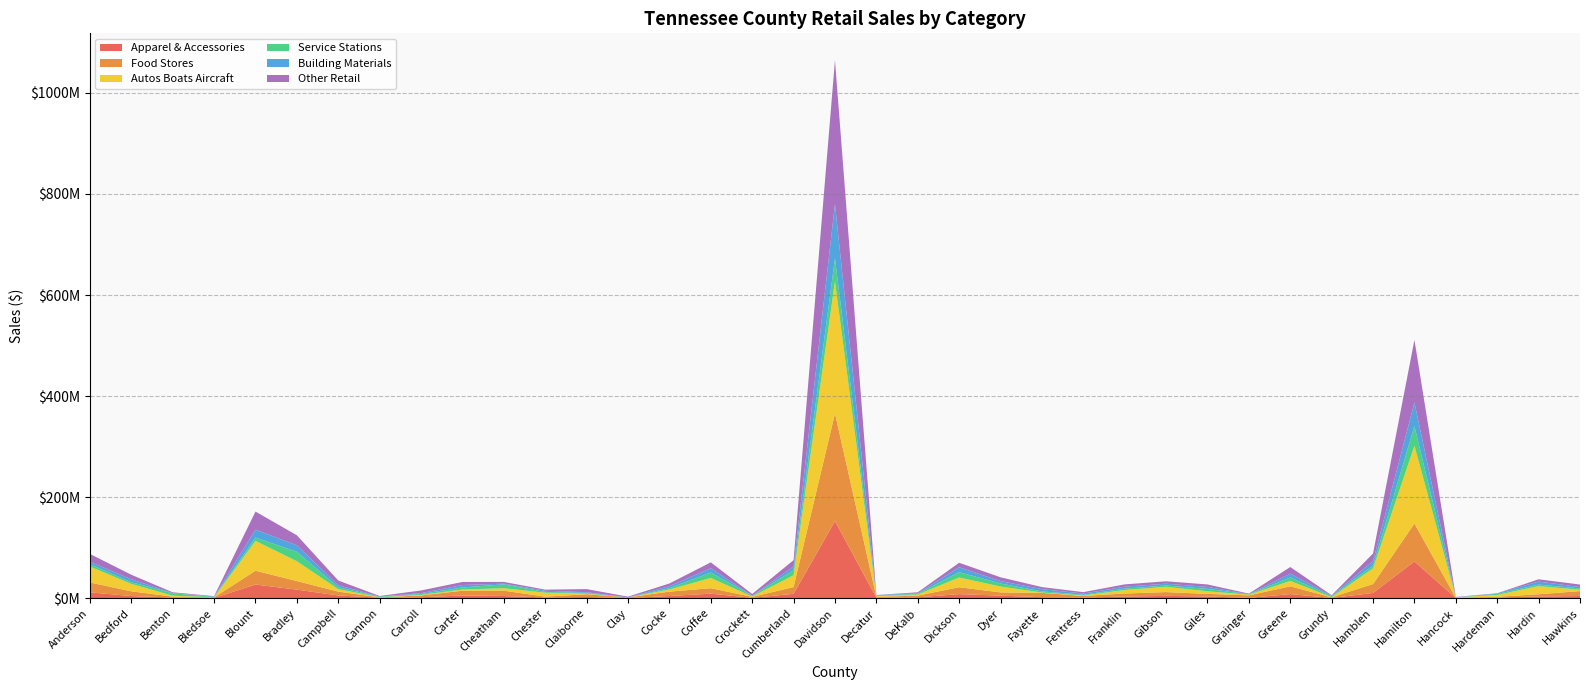

Reading left to right, transcribe all the data shown in this chart.

Apparel & Accessories: Anderson=11660789	Bedford=4270871	Benton=1434708	Bledsoe=590294	Blount=27010972	Bradley=17009207	Campbell=5491981	Cannon=916500	Carroll=1928614	Carter=5339297	Cheatham=4354552	Chester=1479593	Claiborne=2450678	Clay=419571	Cocke=4349159	Coffee=9031839	Crockett=784868	Cumberland=8682279	Davidson=152619408	Decatur=1125131	DeKalb=1788132	Dickson=8110463	Dyer=5119699	Fayette=2003381	Fentress=1158892	Franklin=3294017	Gibson=4646377	Giles=3467751	Grainger=739149	Greene=8138021	Grundy=508165	Hamblen=10420392	Hamilton=72802395	Hancock=236453	Hardeman=1337046	Hardin=3502089	Hawkins=4313642
Food Stores: Anderson=19493867	Bedford=9380950	Benton=1748912	Bledsoe=1095683	Blount=27415872	Bradley=16945457	Campbell=7596640	Cannon=790418	Carroll=3563042	Carter=9553354	Cheatham=10591967	Chester=1651254	Claiborne=5425854	Clay=1212357	Cocke=8711962	Coffee=10784036	Crockett=1861971	Cumberland=13433479	Davidson=213067838	Decatur=1626121	DeKalb=3374107	Dickson=13662876	Dyer=6372477	Fayette=8607779	Fentress=3299969	Franklin=6071557	Gibson=7505559	Giles=5122146	Grainger=4911892	Greene=15485415	Grundy=1299848	Hamblen=17615718	Hamilton=75065832	Hancock=517497	Hardeman=1529739	Hardin=4379671	Hawkins=9775270
Autos Boats Aircraft: Anderson=31496509	Bedford=14746144	Benton=1869563	Bledsoe=158936	Blount=59017098	Bradley=39171664	Campbell=4840641	Cannon=386100	Carroll=1012653	Carter=2376937	Cheatham=4819425	Chester=7831786	Claiborne=1098015	Clay=0	Cocke=4190945	Coffee=20251339	Crockett=759536	Cumberland=23308954	Davidson=261056442	Decatur=1415484	DeKalb=2136425	Dickson=19231554	Dyer=11656030	Fayette=670787	Fentress=987770	Franklin=6855737	Gibson=10422190	Giles=5120319	Grainger=1351144	Greene=10555971	Grundy=369508	Hamblen=31027942	Hamilton=153829693	Hancock=905275	Hardeman=3668962	Hardin=16032925	Hawkins=2648640
Service Stations: Anderson=4506781	Bedford=3299530	Benton=4847939	Bledsoe=752562	Blount=6488115	Bradley=18888482	Campbell=3636609	Cannon=1027232	Carroll=1919082	Carter=4047840	Cheatham=7620570	Chester=1536918	Claiborne=1553812	Clay=0	Cocke=2801827	Coffee=10751071	Crockett=1446532	Cumberland=9980821	Davidson=45999391	Decatur=1213743	DeKalb=1313218	Dickson=10611757	Dyer=6021724	Fayette=2266254	Fentress=1348628	Franklin=2803644	Gibson=2618080	Giles=4728975	Grainger=797553	Greene=6975840	Grundy=1952287	Hamblen=5685024	Hamilton=38963351	Hancock=0	Hardeman=2044103	Hardin=3058899	Hawkins=2679470
Building Materials: Anderson=5039408	Bedford=5733093	Benton=306311	Bledsoe=687731	Blount=15826095	Bradley=12588560	Campbell=4053579	Cannon=322721	Carroll=1587979	Carter=4850050	Cheatham=1402348	Chester=2237894	Claiborne=1425873	Clay=0	Cocke=3786029	Coffee=8594243	Crockett=289618	Cumberland=7399974	Davidson=107262457	Decatur=969740	DeKalb=1179795	Dickson=9750748	Dyer=4730703	Fayette=4510848	Fentress=2483655	Franklin=3818241	Gibson=3527640	Giles=3941991	Grainger=139760	Greene=7518715	Grundy=992936	Hamblen=8769002	Hamilton=46734342	Hancock=0	Hardeman=1268026	Hardin=6021306	Hawkins=2677366
Other Retail: Anderson=15390504	Bedford=8987808	Benton=1488964	Bledsoe=865640	Blount=35732325	Bradley=19917867	Campbell=9364806	Cannon=968482	Carroll=5347564	Carter=5996442	Cheatham=3453452	Chester=2245452	Claiborne=6095427	Clay=1438790	Cocke=5307976	Coffee=11567521	Crockett=3173332	Cumberland=12522250	Davidson=284583727	Decatur=0	DeKalb=1948179	Dickson=8794031	Dyer=7519177	Fayette=4000278	Fentress=2776335	Franklin=4547932	Gibson=4797177	Giles=4866964	Grainger=1155185	Greene=13037812	Grundy=790056	Hamblen=14970431	Hamilton=123597070	Hancock=837096	Hardeman=0	Hardin=4457940	Hawkins=4970840